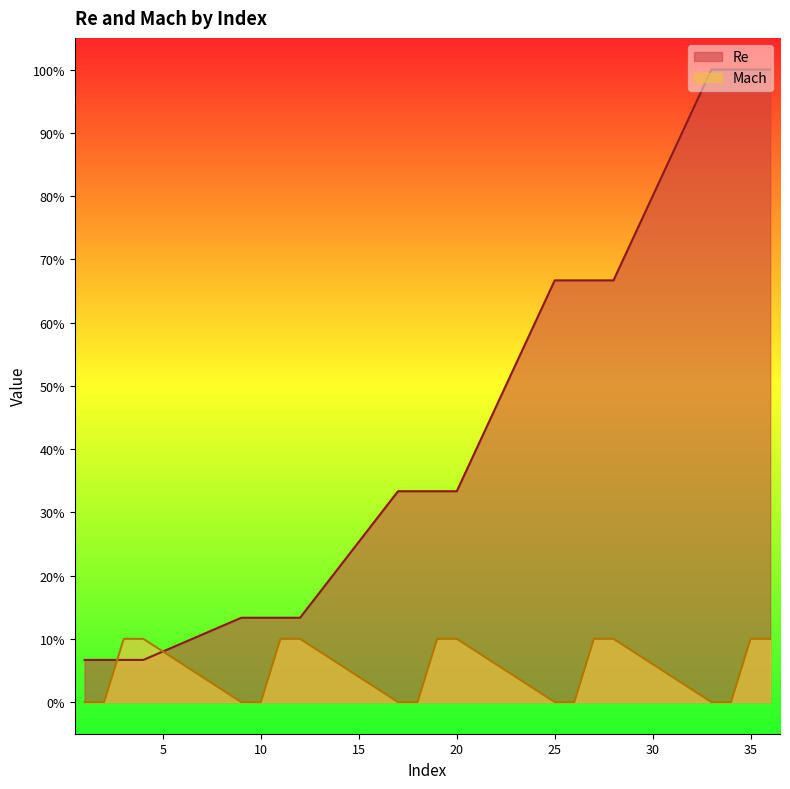

What is the difference between the maximum and minimum values in the Mach series?

10.0